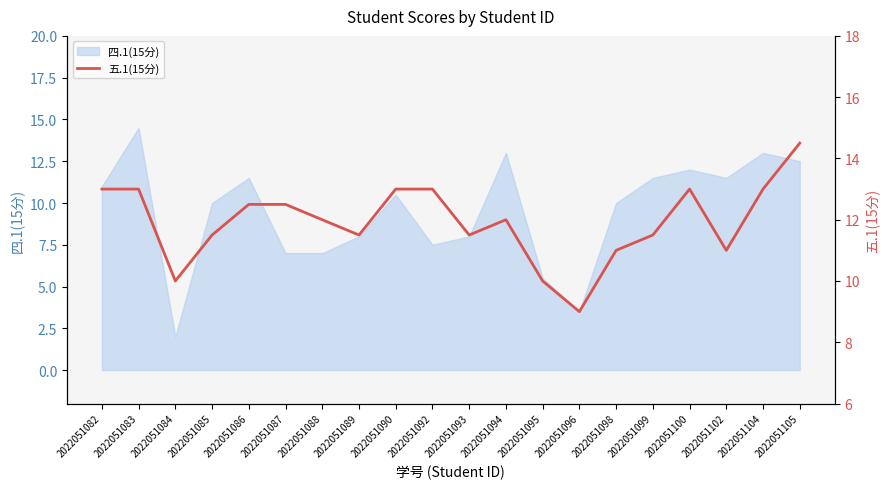

At which label does the data first exceed 12?

2022051082